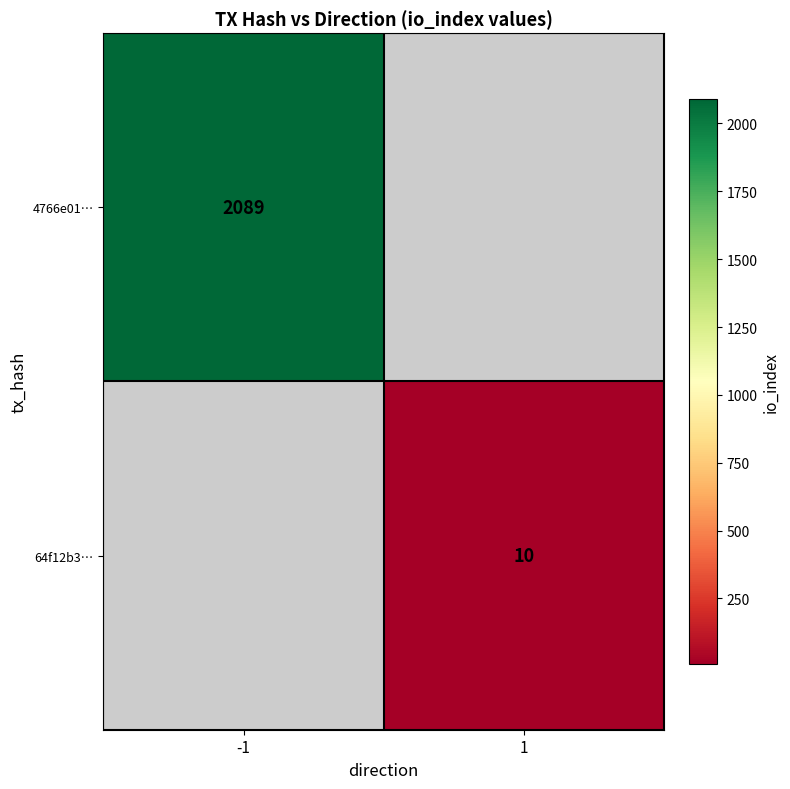

Is it true that 4766e01… equals 2089 at -1?

True